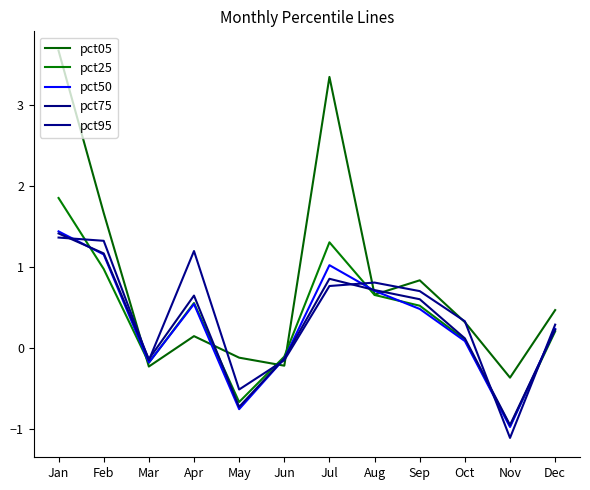

Reading left to right, list all the values displayed in this chart.

pct05: Jan=3.7	Feb=1.7	Mar=-0.2	Apr=0.2	May=-0.1	Jun=-0.2	Jul=3.4	Aug=0.7	Sep=0.8	Oct=0.3	Nov=-0.4	Dec=0.5
pct25: Jan=1.9	Feb=1.0	Mar=-0.2	Apr=0.6	May=-0.7	Jun=-0.1	Jul=1.3	Aug=0.7	Sep=0.5	Oct=0.1	Nov=-1.0	Dec=0.2
pct50: Jan=1.4	Feb=1.2	Mar=-0.2	Apr=0.5	May=-0.7	Jun=-0.1	Jul=1.0	Aug=0.7	Sep=0.5	Oct=0.1	Nov=-1.0	Dec=0.2
pct75: Jan=1.4	Feb=1.2	Mar=-0.1	Apr=0.7	May=-0.7	Jun=-0.1	Jul=0.9	Aug=0.7	Sep=0.6	Oct=0.1	Nov=-0.9	Dec=0.2
pct95: Jan=1.4	Feb=1.3	Mar=-0.1	Apr=1.2	May=-0.5	Jun=-0.1	Jul=0.8	Aug=0.8	Sep=0.7	Oct=0.3	Nov=-1.1	Dec=0.3